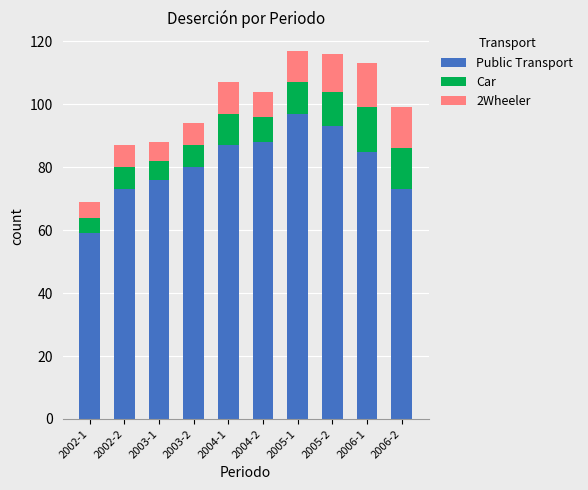

What is the total value across all series at 2002-1?

69